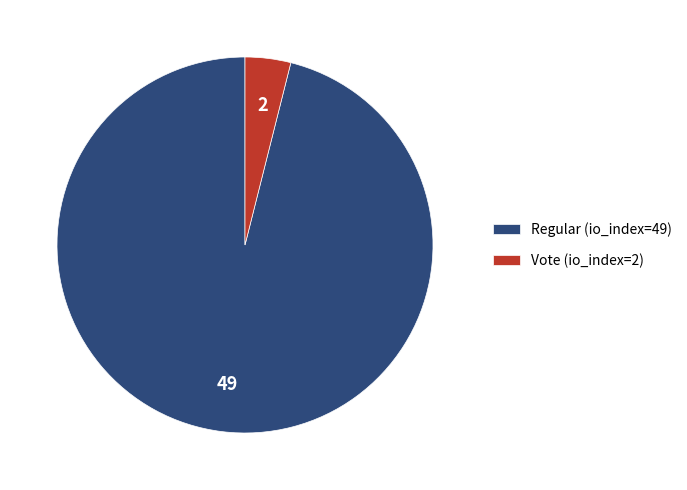

Which category has the biggest portion of the pie?

Regular (io_index=49)